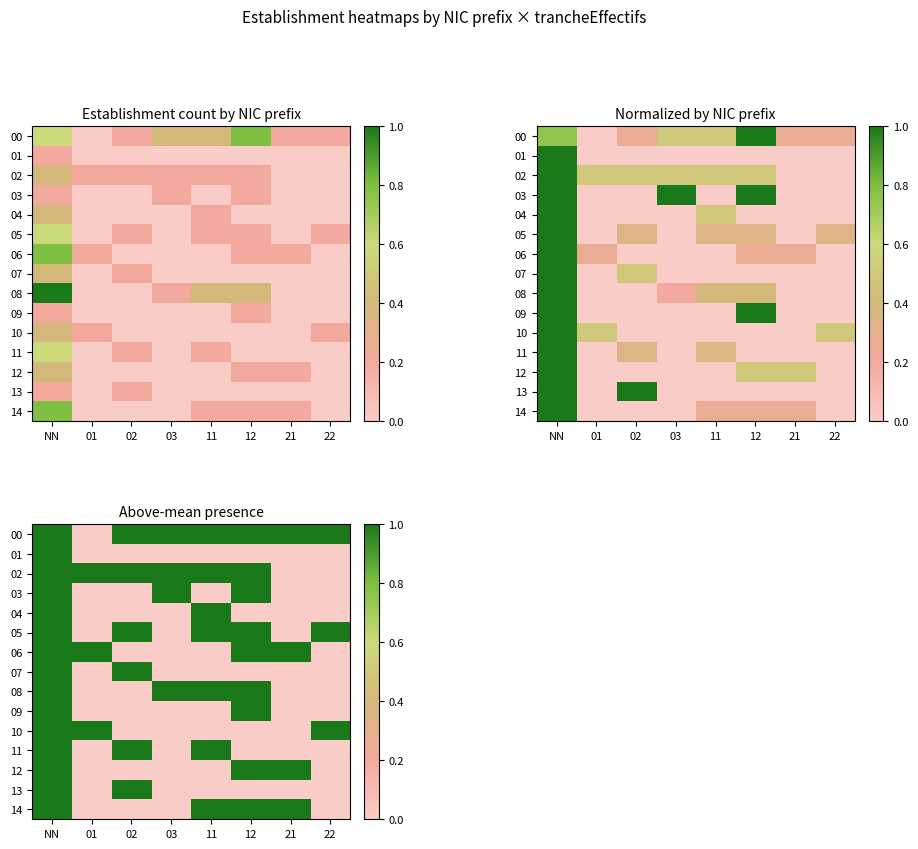

Count the 12 values in the range 0 to 1.

8